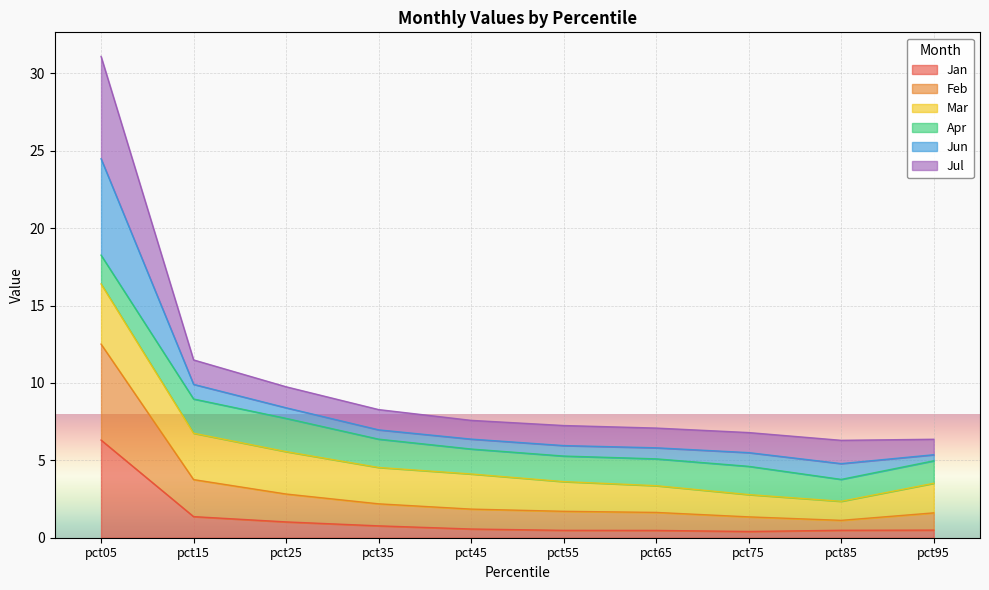

At which label does Jan reach its peak?

pct05